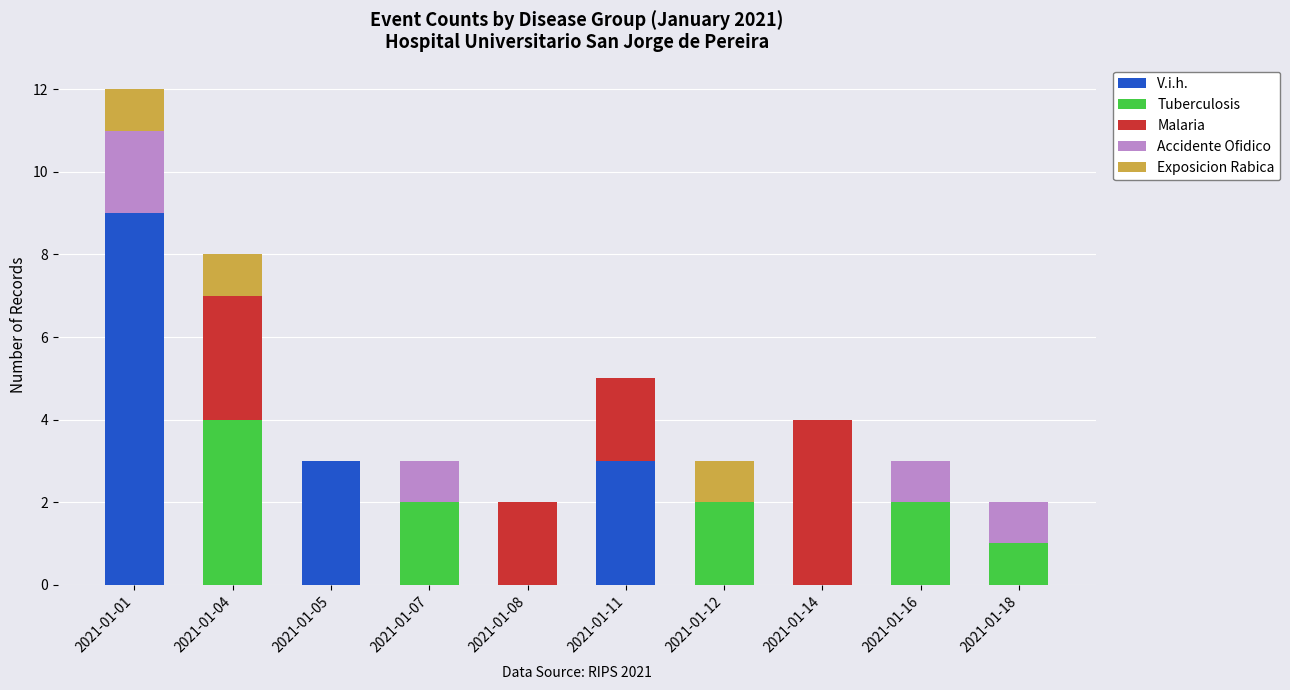

What are all the series names shown in the legend?

V.i.h., Tuberculosis, Malaria, Accidente Ofidico, Exposicion Rabica